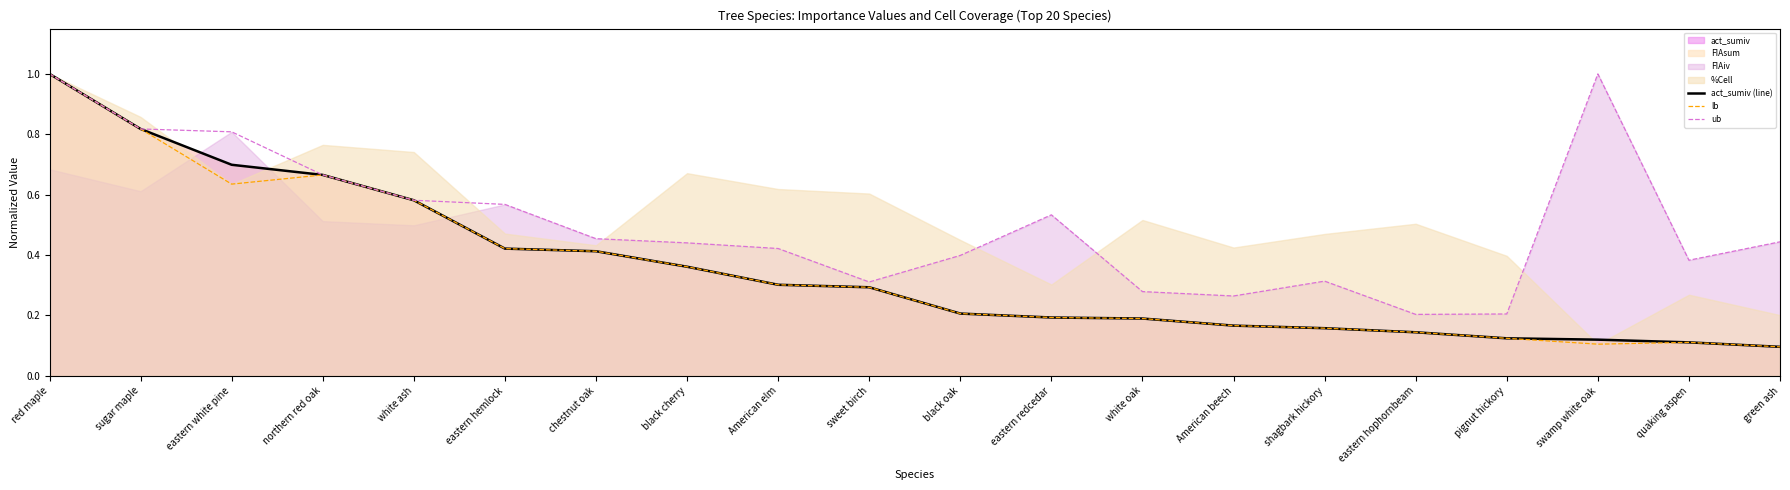

List the labels in order of ub value, smallest first.

eastern hophornbeam, pignut hickory, American beech, white oak, sweet birch, shagbark hickory, quaking aspen, black oak, American elm, black cherry, green ash, chestnut oak, eastern redcedar, eastern hemlock, white ash, northern red oak, eastern white pine, sugar maple, red maple, swamp white oak